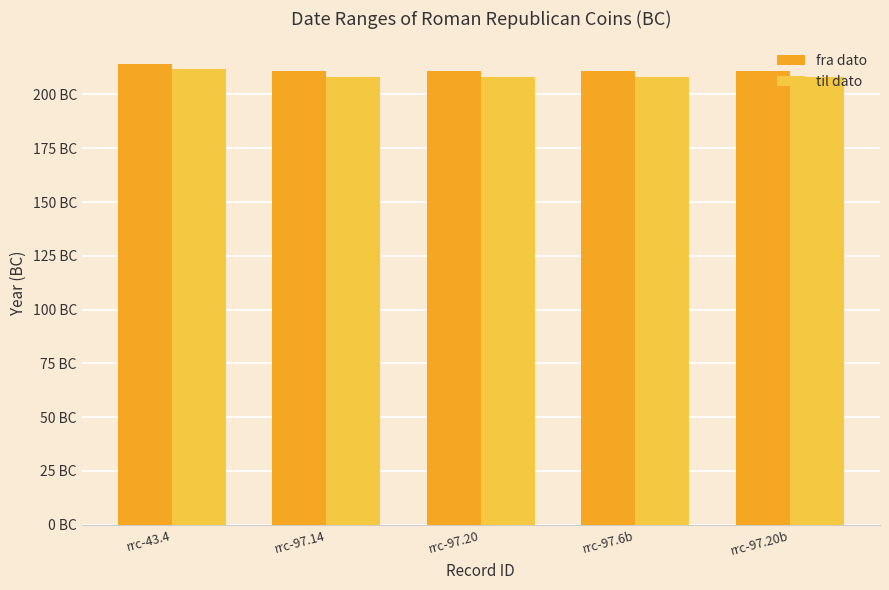

Does the chart contain stacked bars?

No